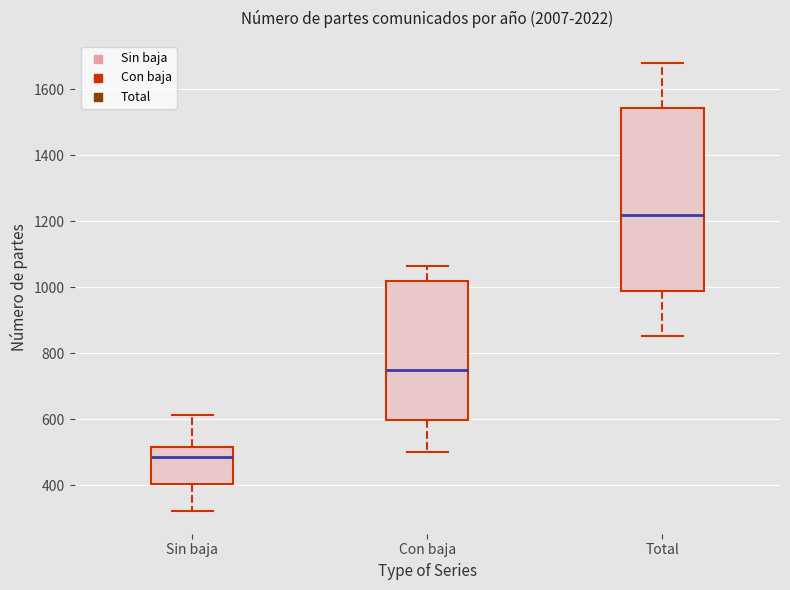

Which box is the tallest, from its lower edge to its upper edge?

Total